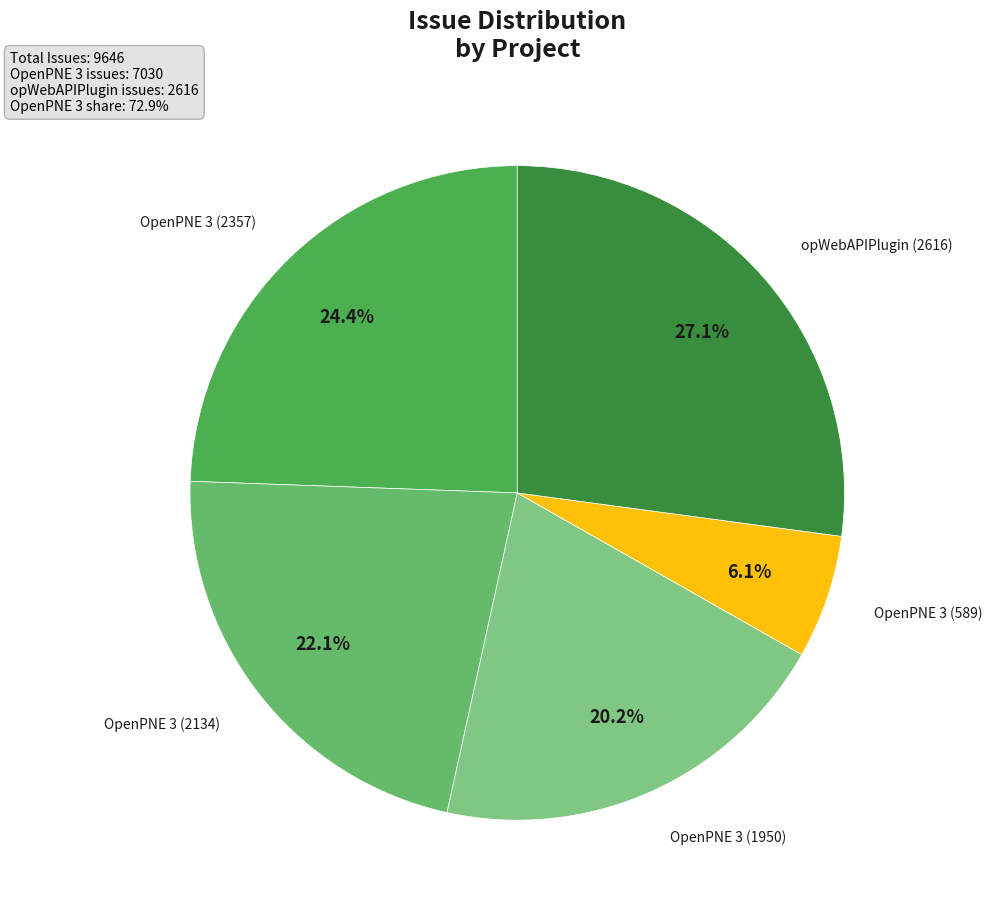

Do OpenPNE 3 (589) and OpenPNE 3 (1950) together represent more than half of the pie?

No